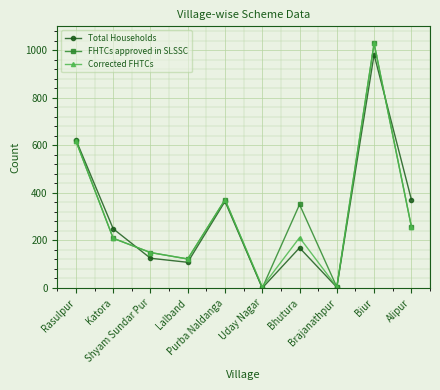

Which series has the largest range (max minus min)?

FHTCs approved in SLSSC